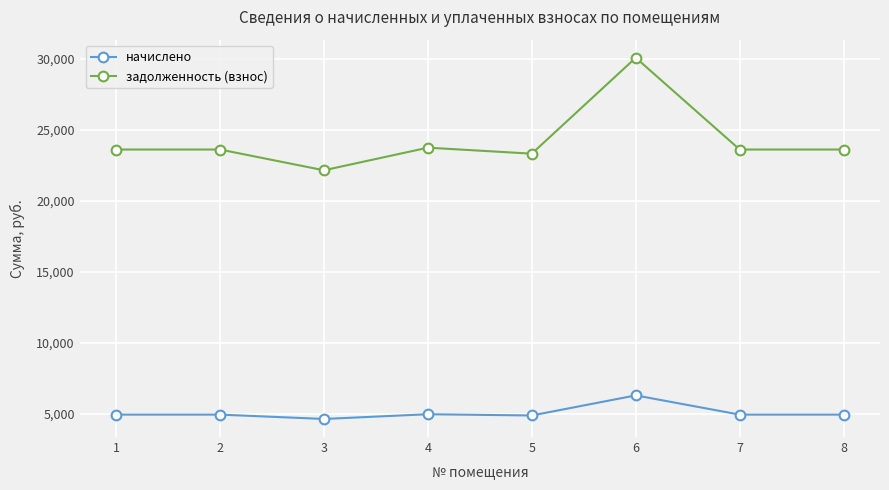

What is the value of the начислено point at the 6th from the left?

6300.5